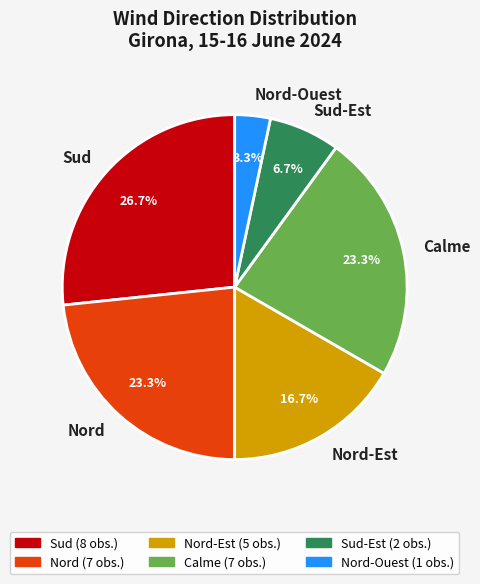

Do Calme and Nord together represent more than half of the pie?

No